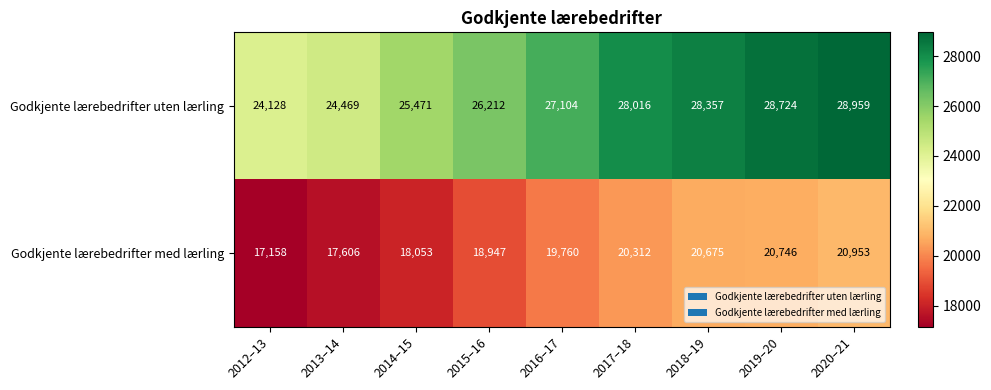

What is the difference between the maximum and minimum values in the Godkjente lærebedrifter med lærling series?

3795